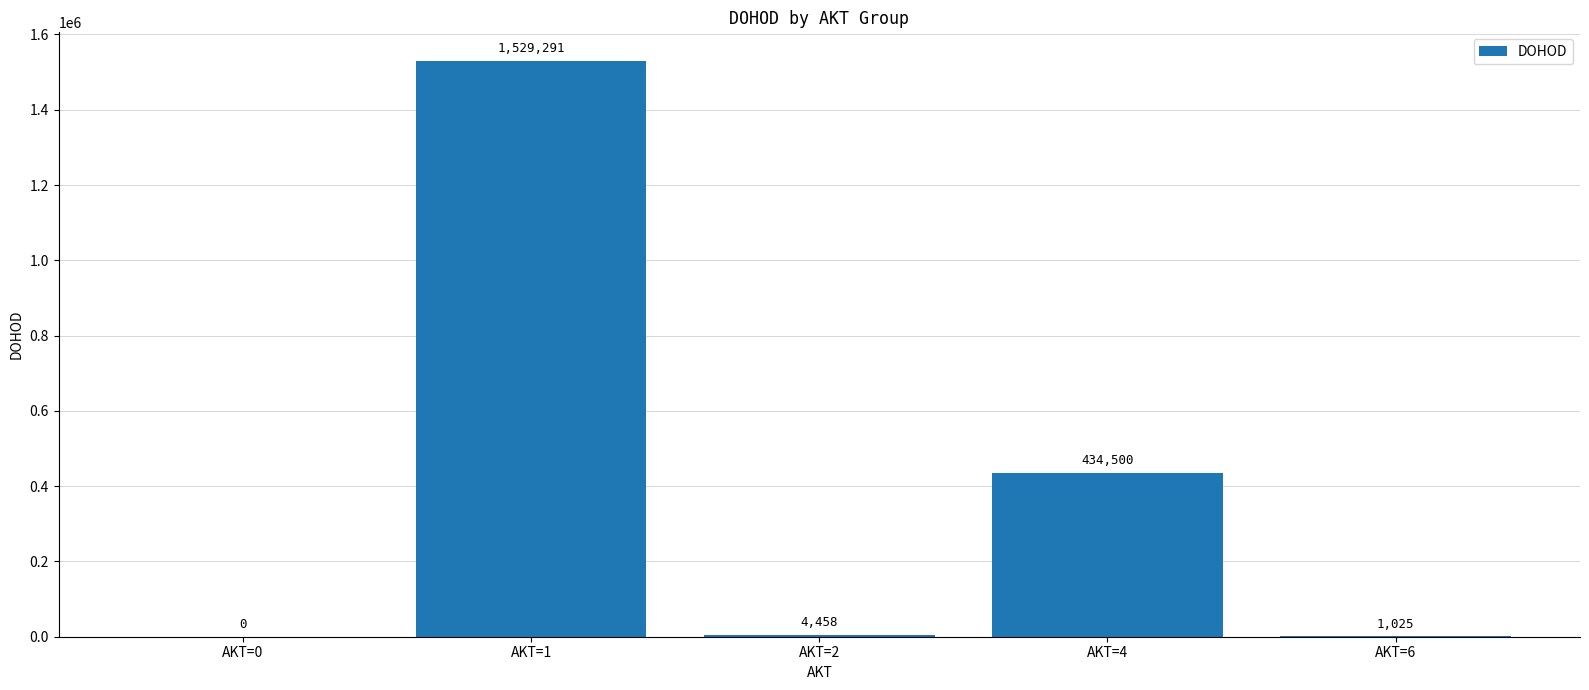

What is the difference between the values at AKT=2 and AKT=6?

3433